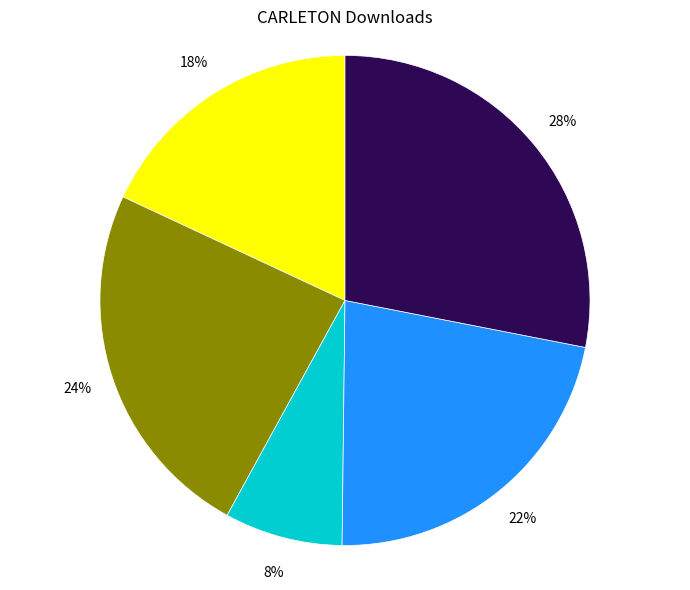

To the nearest percent, what is the average slice percentage?

20%